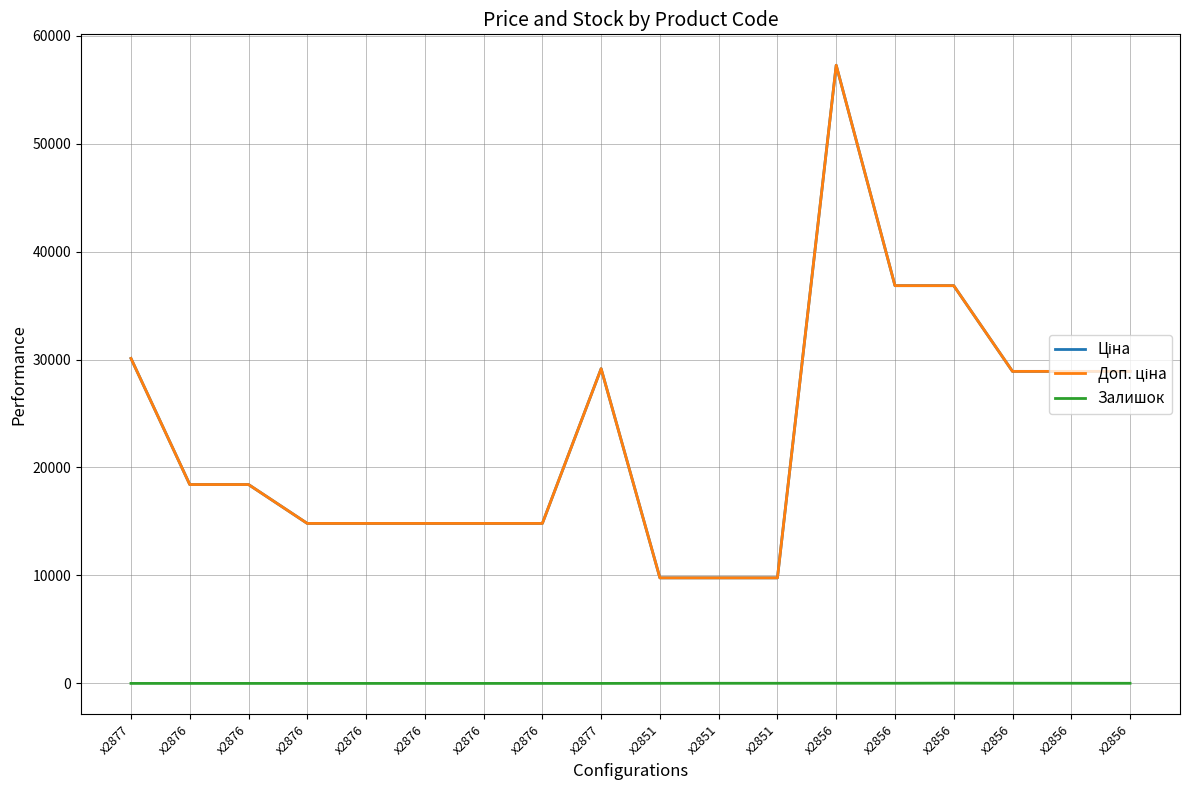

Reading left to right, what are all the values shown in this chart?

Ціна: 30102.8	18420.9	18420.9	14817.6	14817.6	14817.6	14817.6	14817.6	29152.3	9775.5	9775.5	9775.5	57258.0	36841.8	36841.8	28901.7	28901.7	28901.7
Доп. ціна: 30102.8	18420.9	18420.9	14817.6	14817.6	14817.6	14817.6	14817.6	29152.3	9775.5	9775.5	9775.5	57258.0	36841.8	36841.8	28901.7	28901.7	28901.7
Залишок: 0.0	0.0	0.0	0.0	0.0	0.0	0.0	0.0	0.0	7.0	11.0	11.0	13.0	14.0	23.0	16.0	14.0	10.0